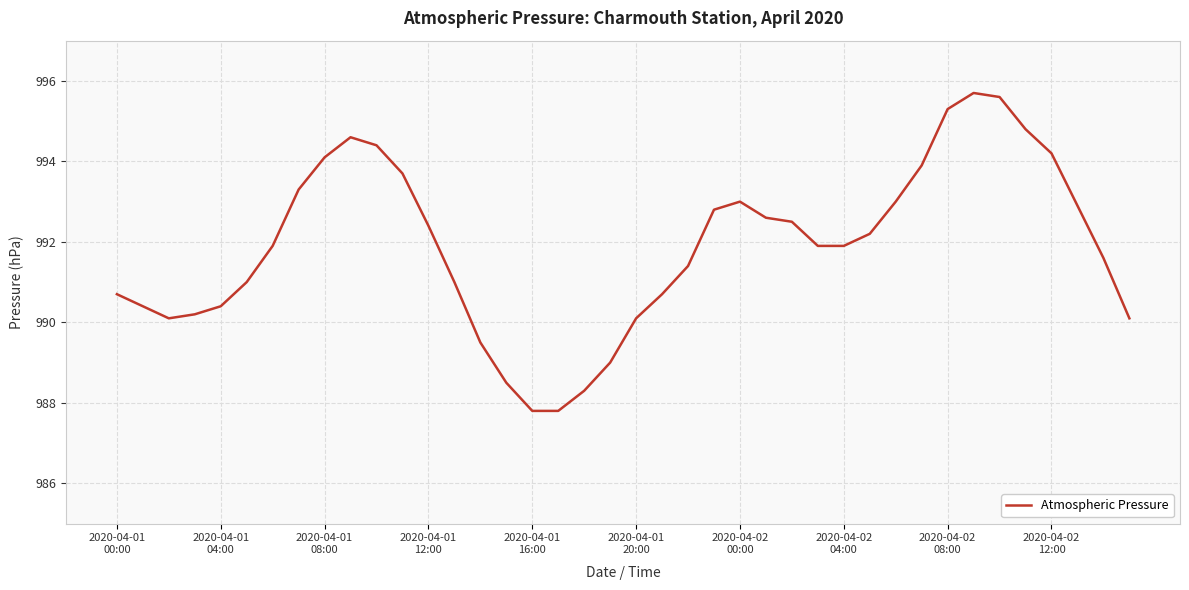

What is the smallest value displayed?

987.8